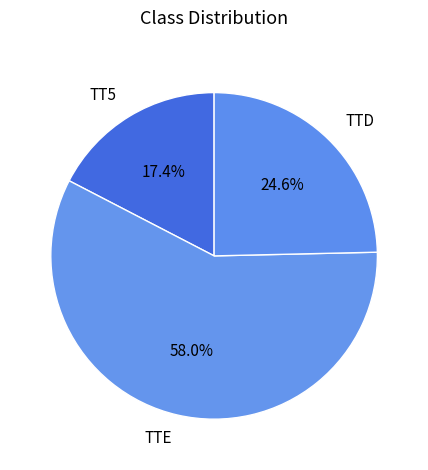

Count the number of slices in the pie.

3